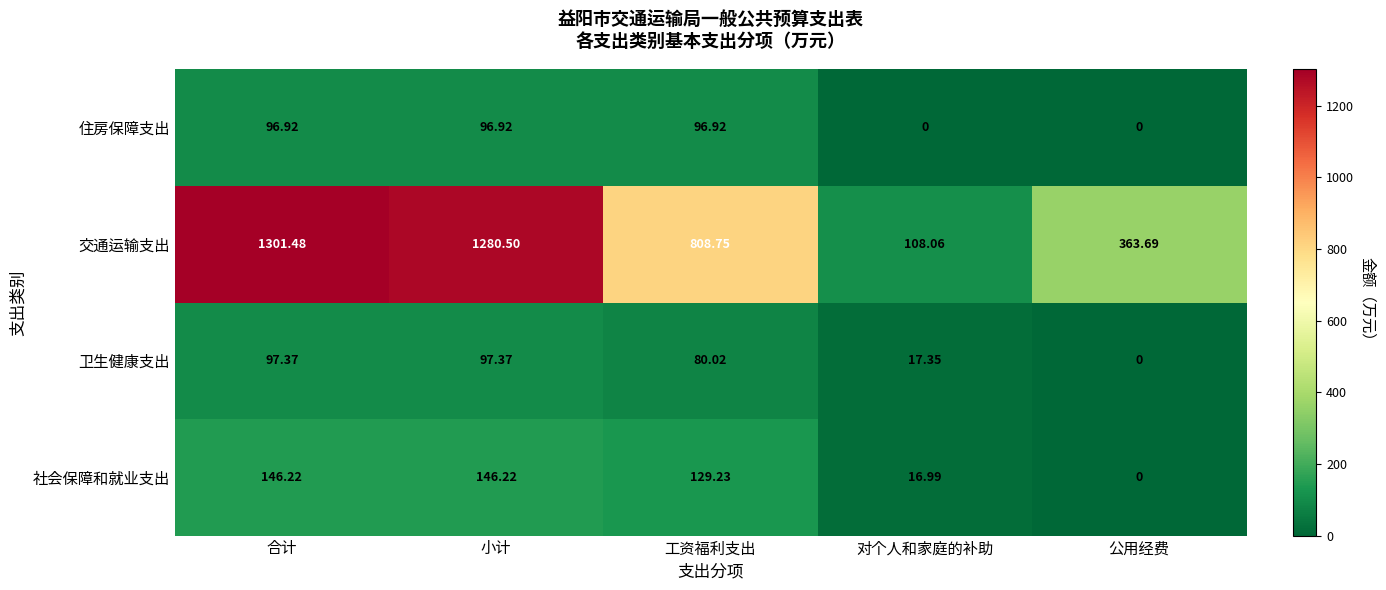

List the series in order of their peak value, highest first.

交通运输支出, 社会保障和就业支出, 卫生健康支出, 住房保障支出